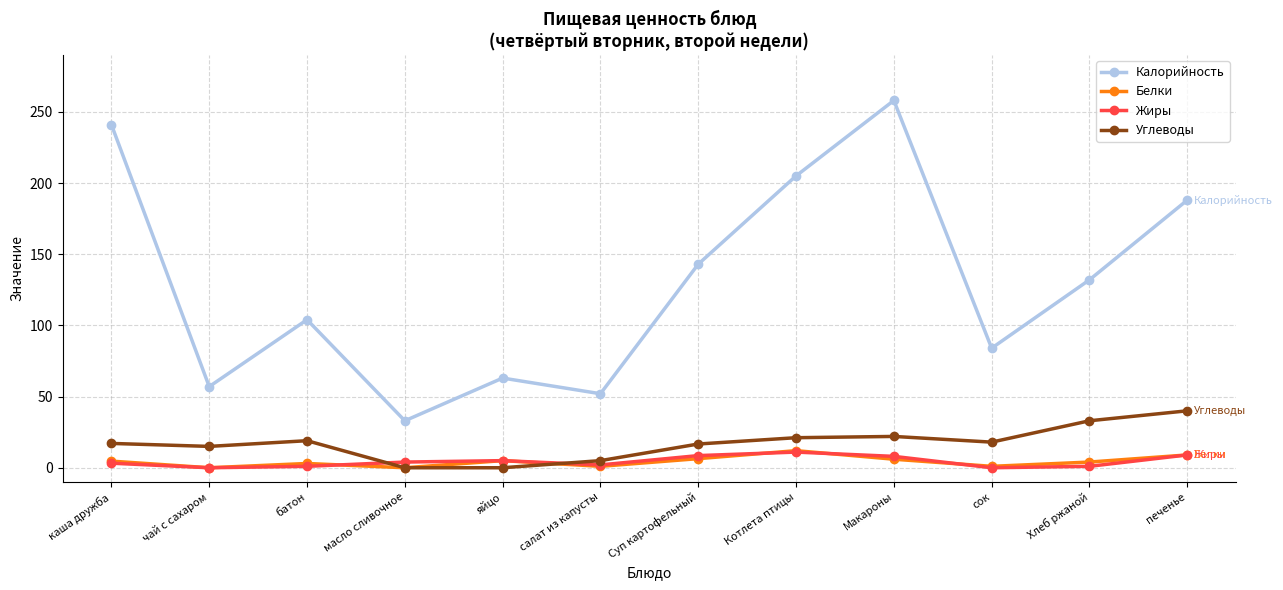

Between which two adjacent categories do Жиры and Углеводы first intersect?

батон and масло сливочное